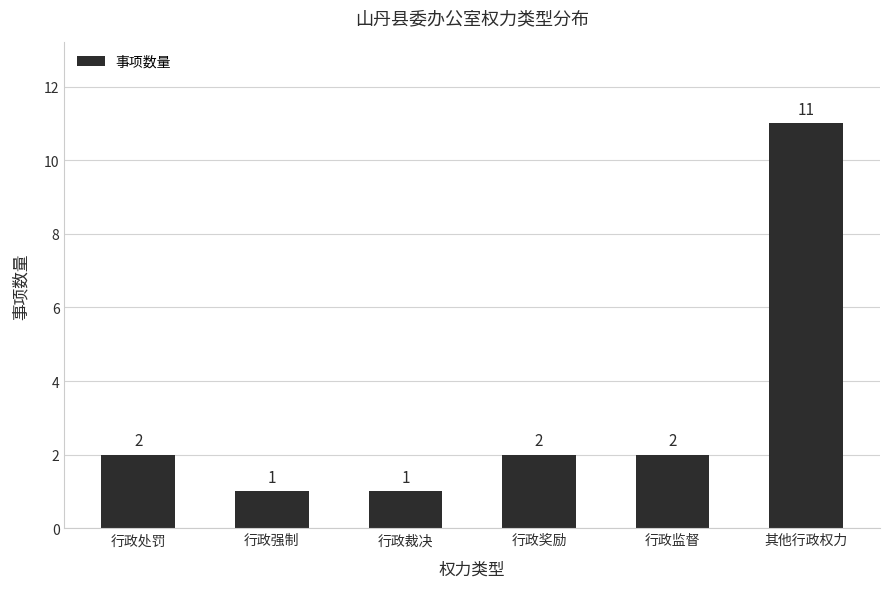

What is the greatest value displayed?

11